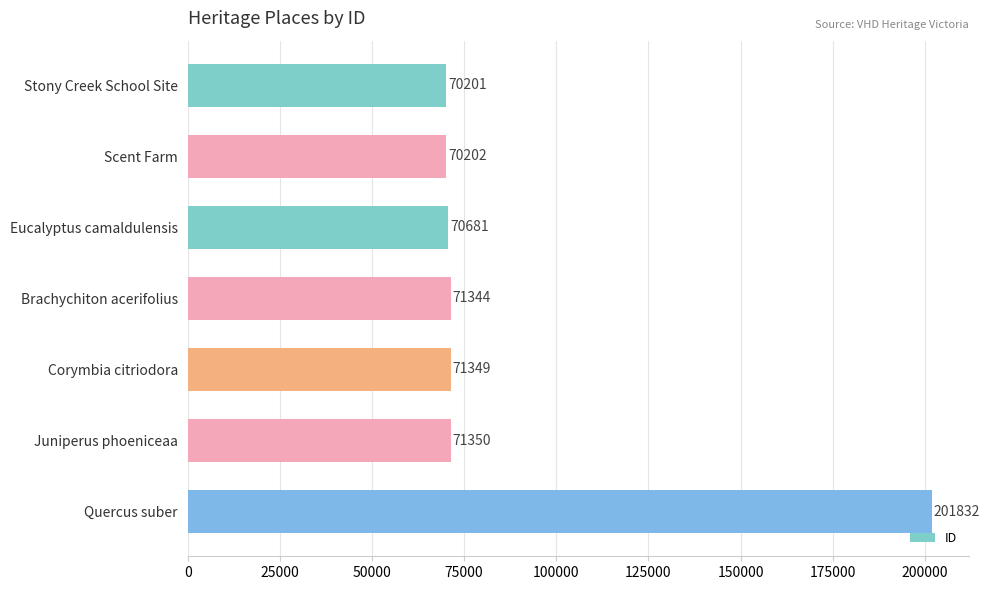

Count the number of data series in this chart.

1